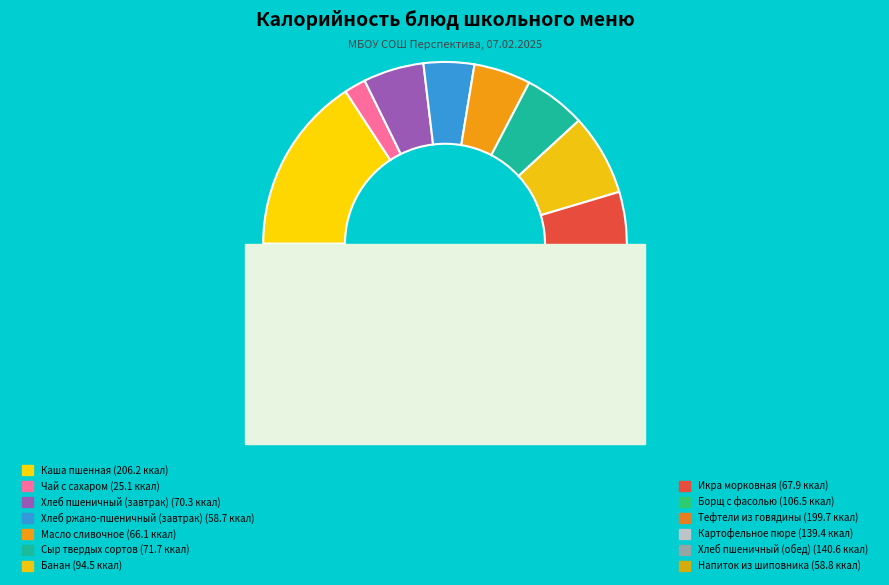

Is it true that Борщ с фасолью is 8% of the pie?

True